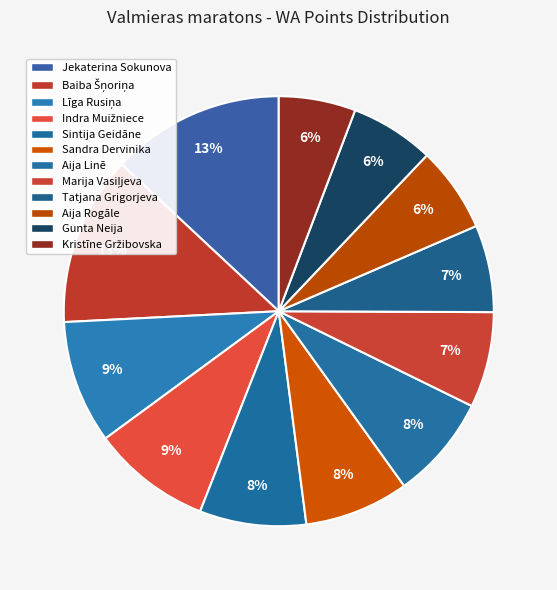

Which slice is the smallest?

Kristīne Gržibovska